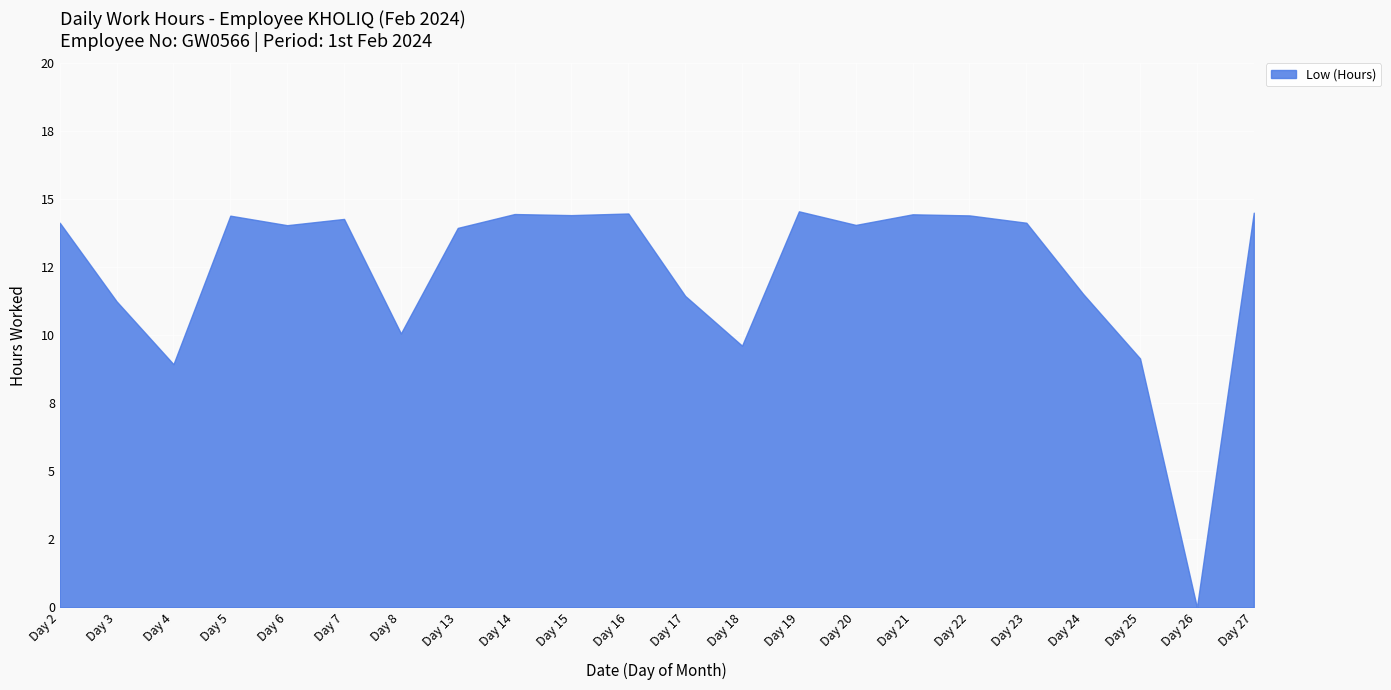

The value at Day 8 is 10.1. True or false?

True